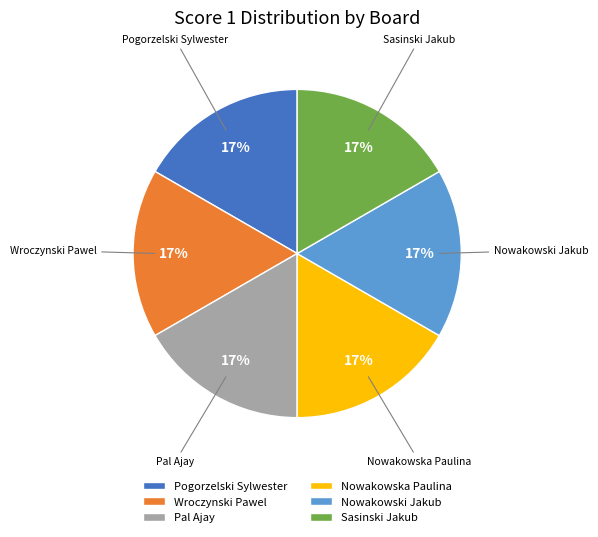

Is Nowakowska Paulina the majority of the pie?

No